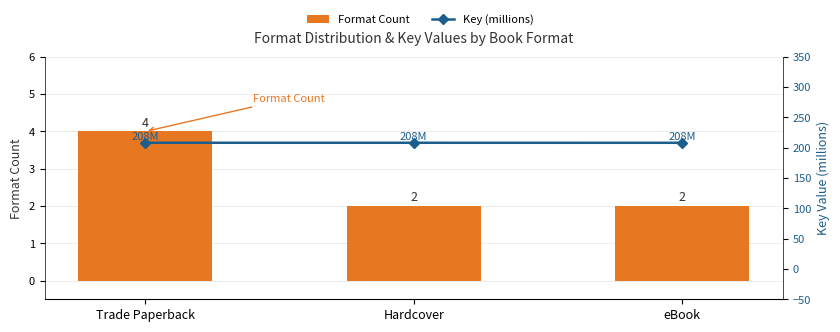

Reading left to right, transcribe all the data shown in this chart.

Format Count: Trade Paperback=4.0	Hardcover=2.0	eBook=2.0
Key (millions): Trade Paperback=208.3	Hardcover=208.3	eBook=208.2